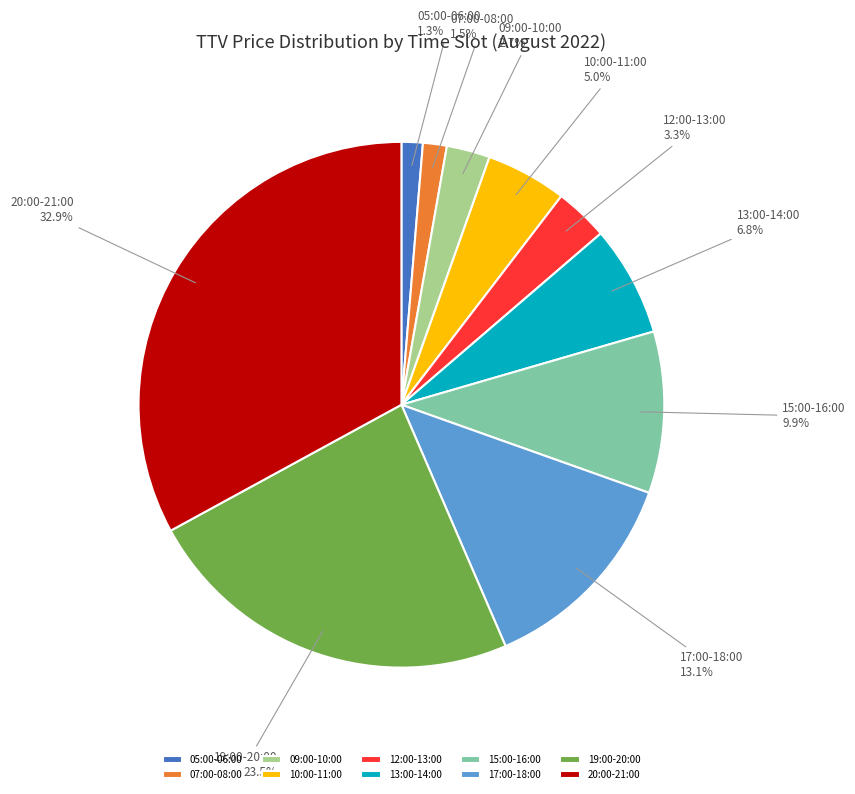

To the nearest percent, what is the average slice percentage?

10%